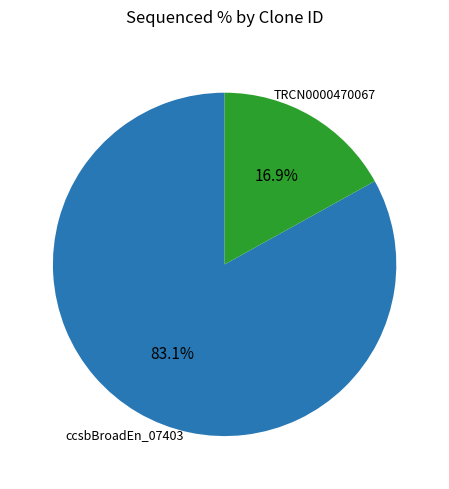

Count the number of slices in the pie.

2